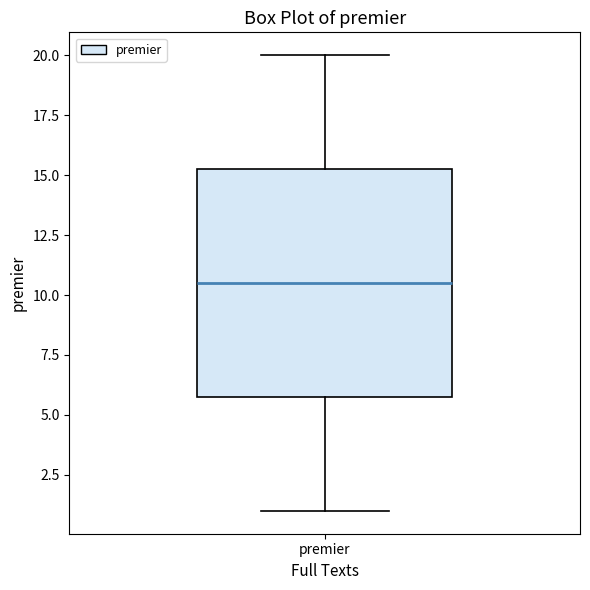

Where is the lower edge of the box for premier on the y-axis? The values are not printed on the chart, so give them approximately, as read against the axis.

6.0